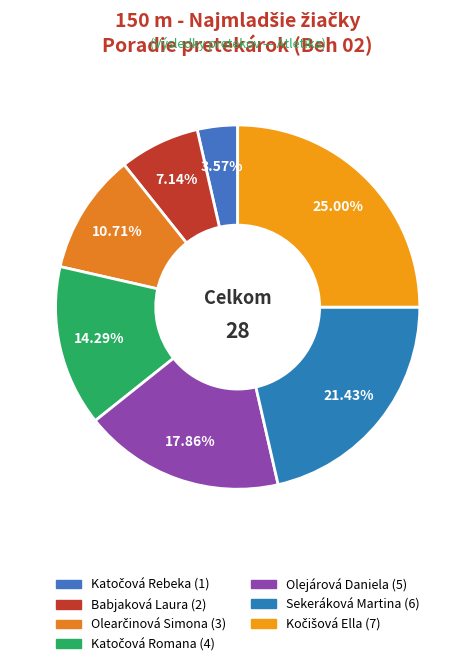

The Katočová Romana slice represents 25% of the pie. True or false?

False